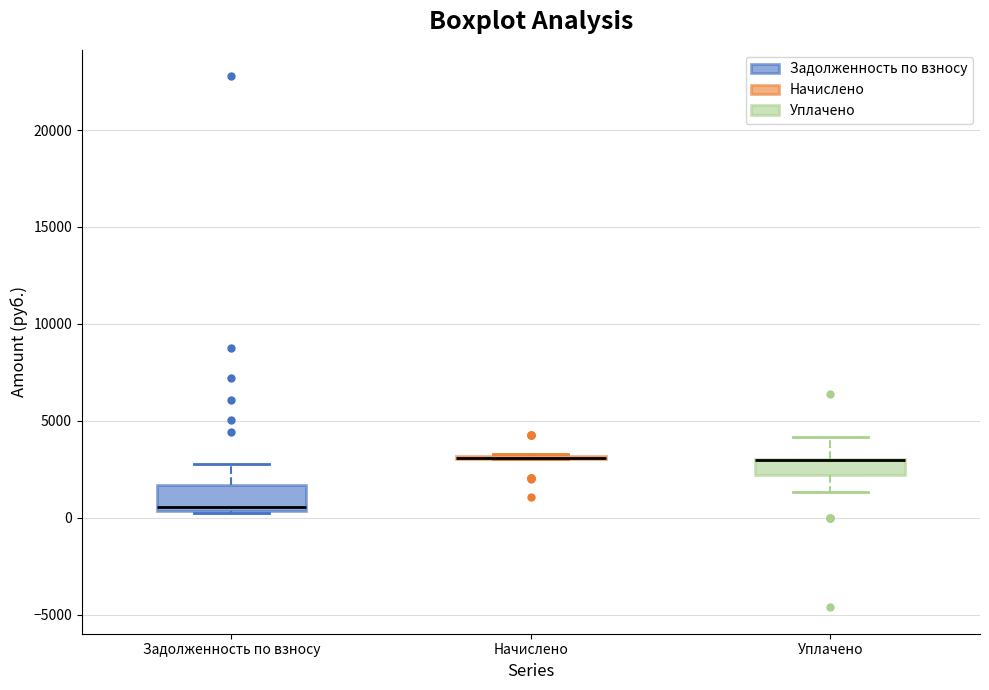

Reading left to right, read every box against the y-axis: the position of its median line, the range the box covers, and the ends of its whiskers. The values are not printed on the chart, so give them approximately, as read against the axis.

Задолженность по взносу: median 500 (just above the box's lower edge), box 500 to 1500, whiskers 0 to 3000
Начислено: box collapsed to a line at 3000, whiskers 3000 to 3500
Уплачено: median 3000 (drawn on the box's upper edge), box 2000 to 3000, whiskers 1500 to 4000